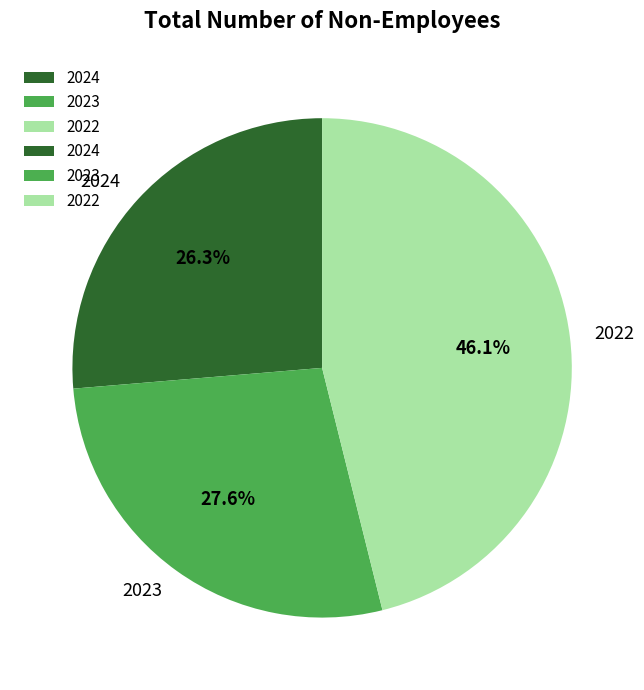

Which category has the biggest portion of the pie?

2022